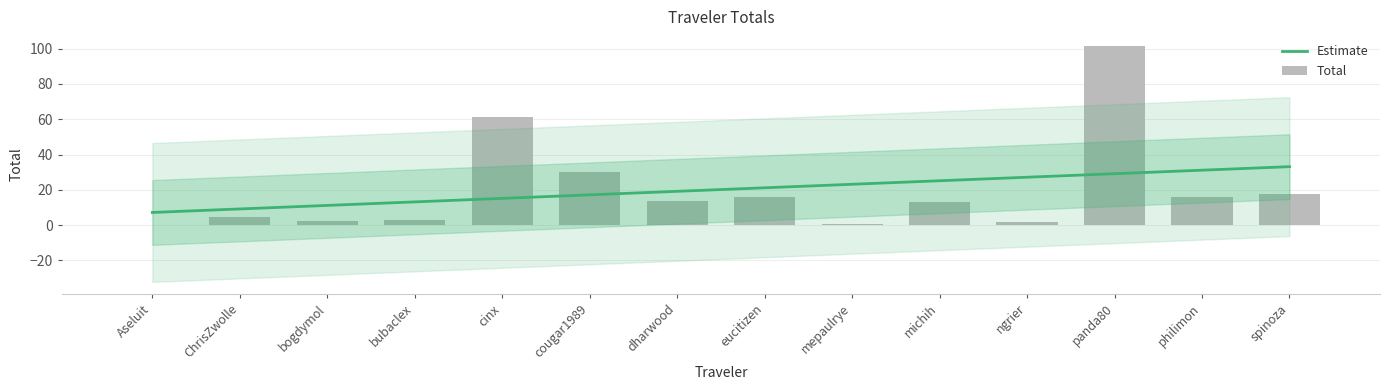

Reading right to left, list all the values displayed in this chart.

17.6	16.1	101.6	1.9	13.1	0.5	15.9	13.8	30.3	61.5	3.1	2.3	4.5	0.2